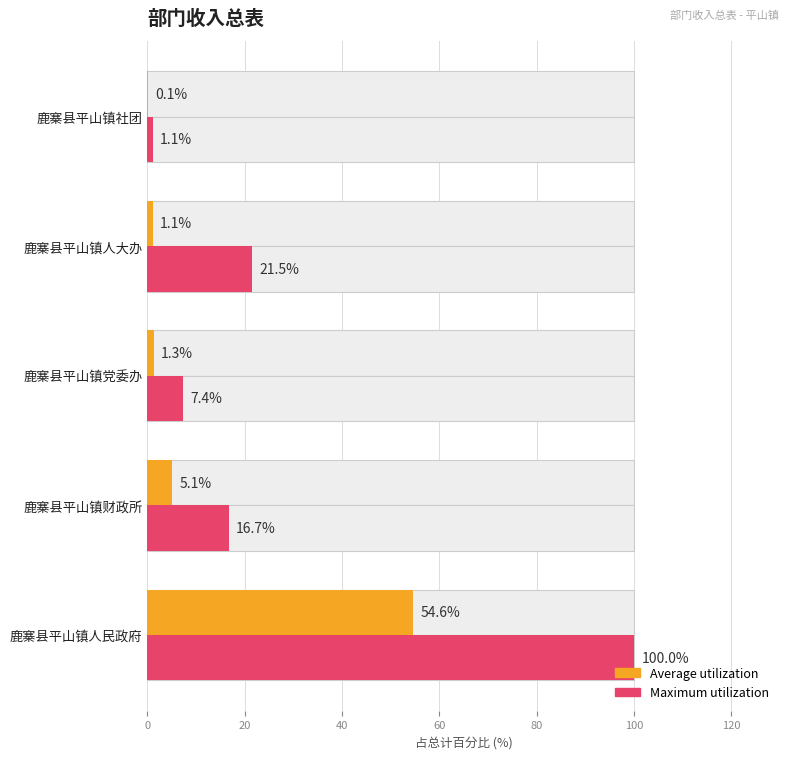

What is the difference between the maximum and second lowest values in the Average utilization series?

53.4